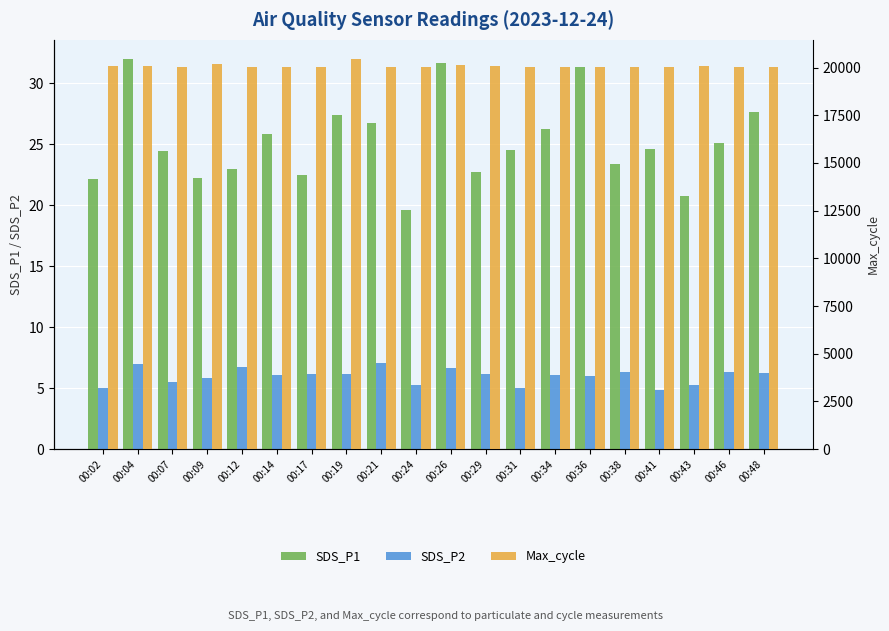

What is the value of the Max_cycle bar at the 18th from the left?

20078.0